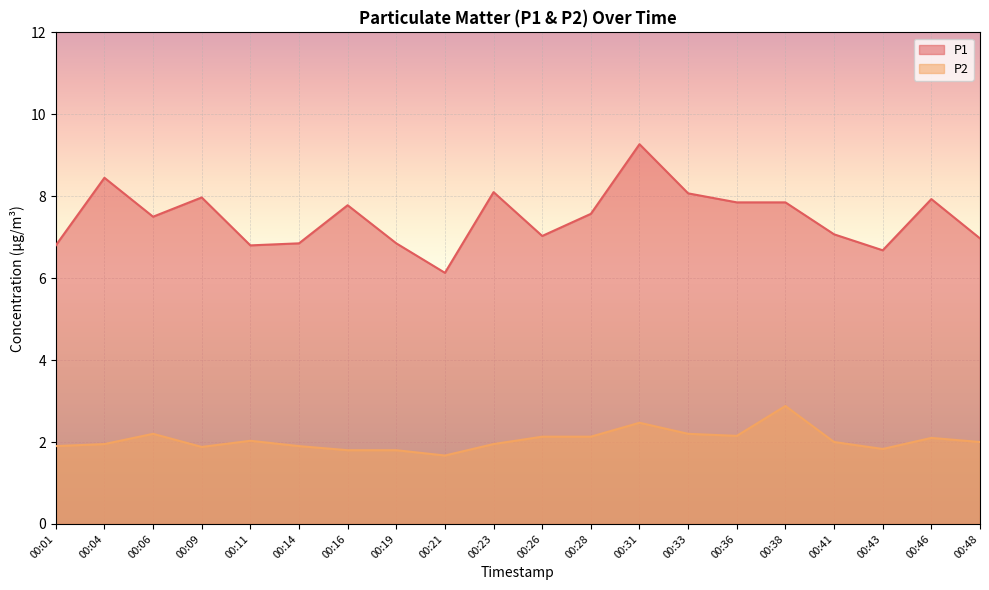

How many data points in P2 are less than 2?

9